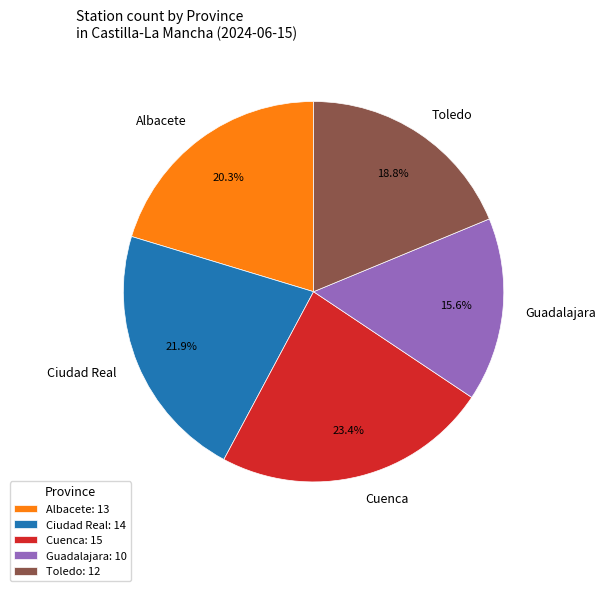

What portion of the pie excludes Guadalajara?

84.4%